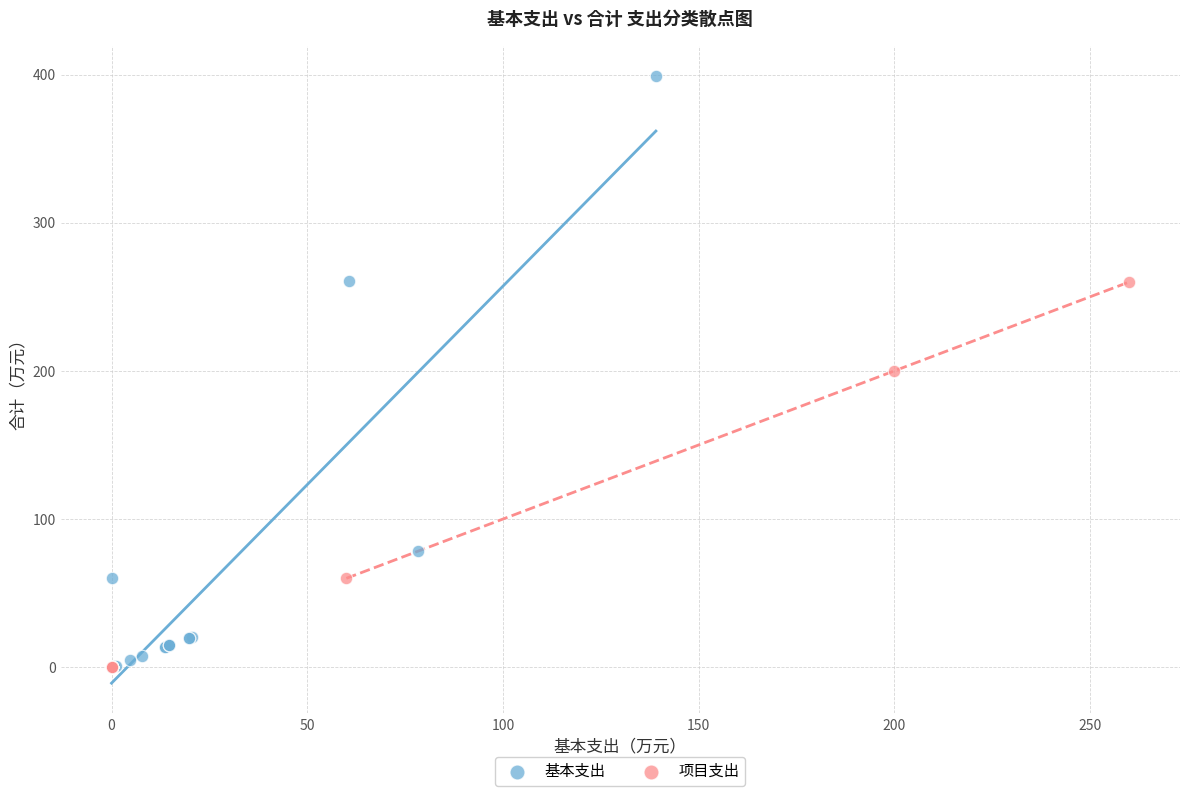

What are all the series names shown in the legend?

基本支出, 项目支出